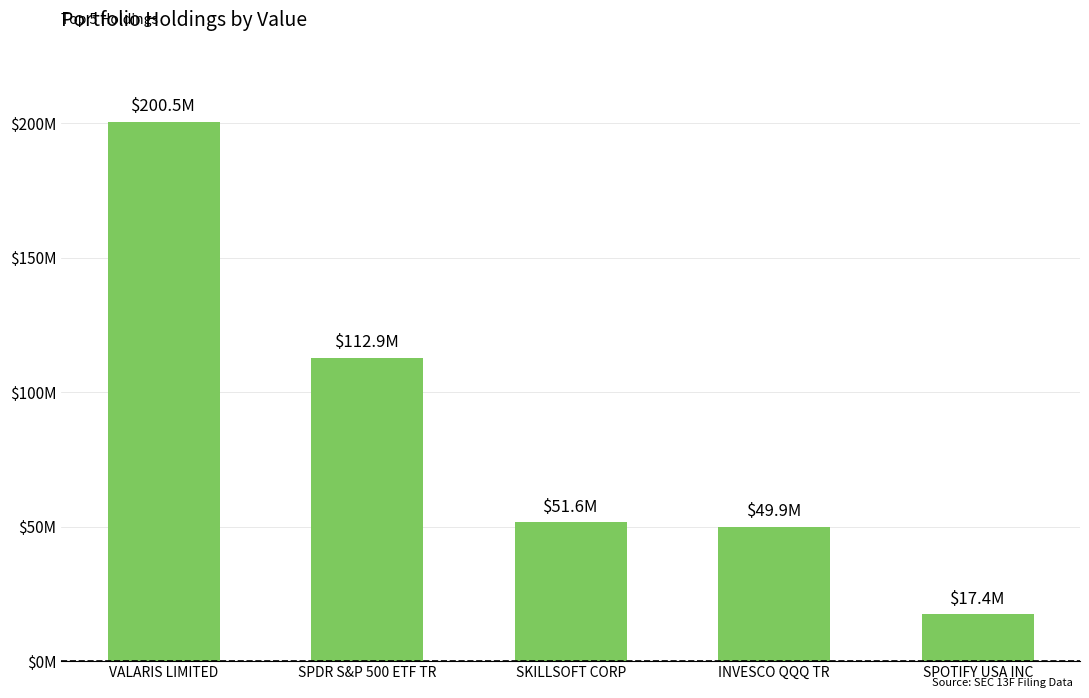

The chart shows a value of 11377670 at SKILLSOFT CORP. True or false?

False